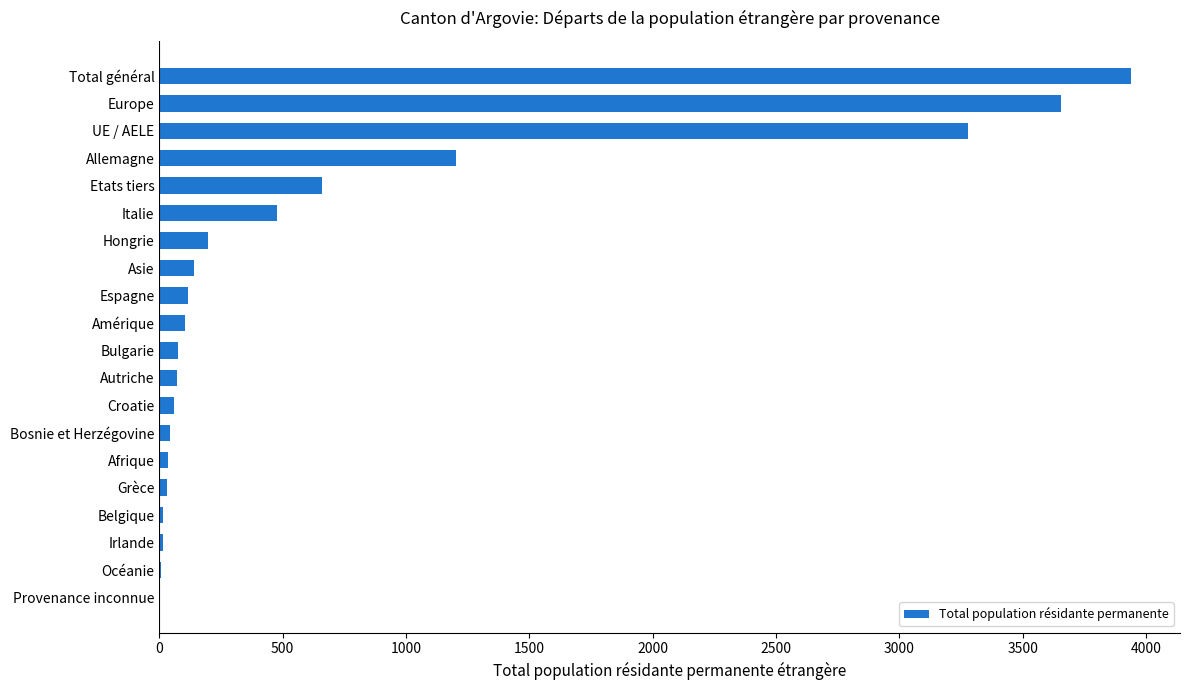

The value at Etats tiers is 1042. True or false?

False